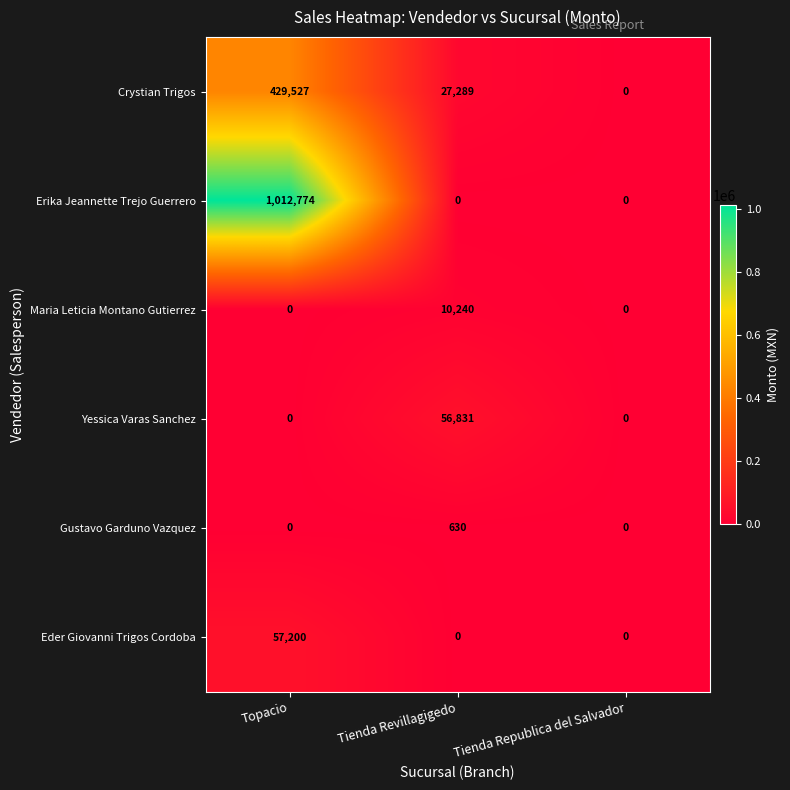

What is the sum of the Yessica Varas Sanchez values at Tienda Republica del Salvador and Tienda Revillagigedo?

56831